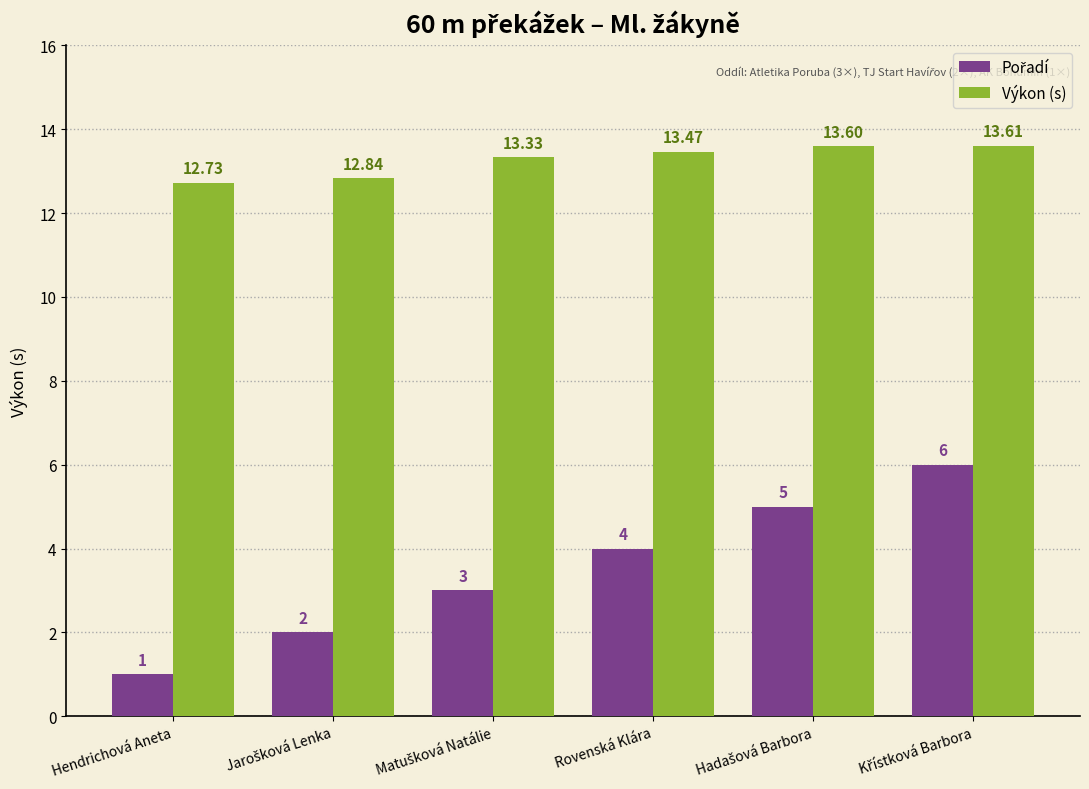

At how many categories does at least one series exceed 4?

6